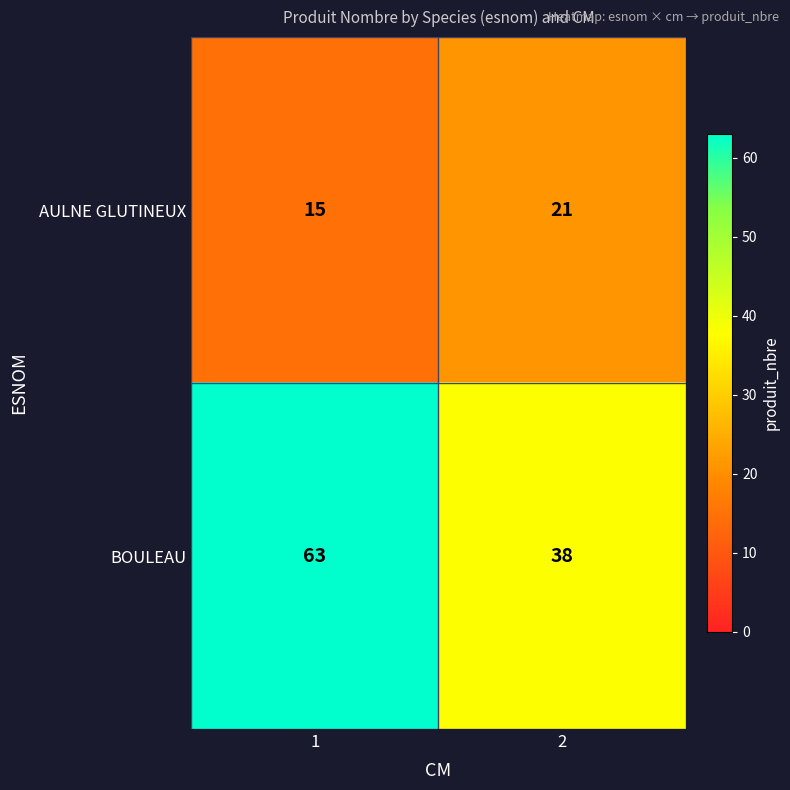

How many distinct data groups are displayed?

2